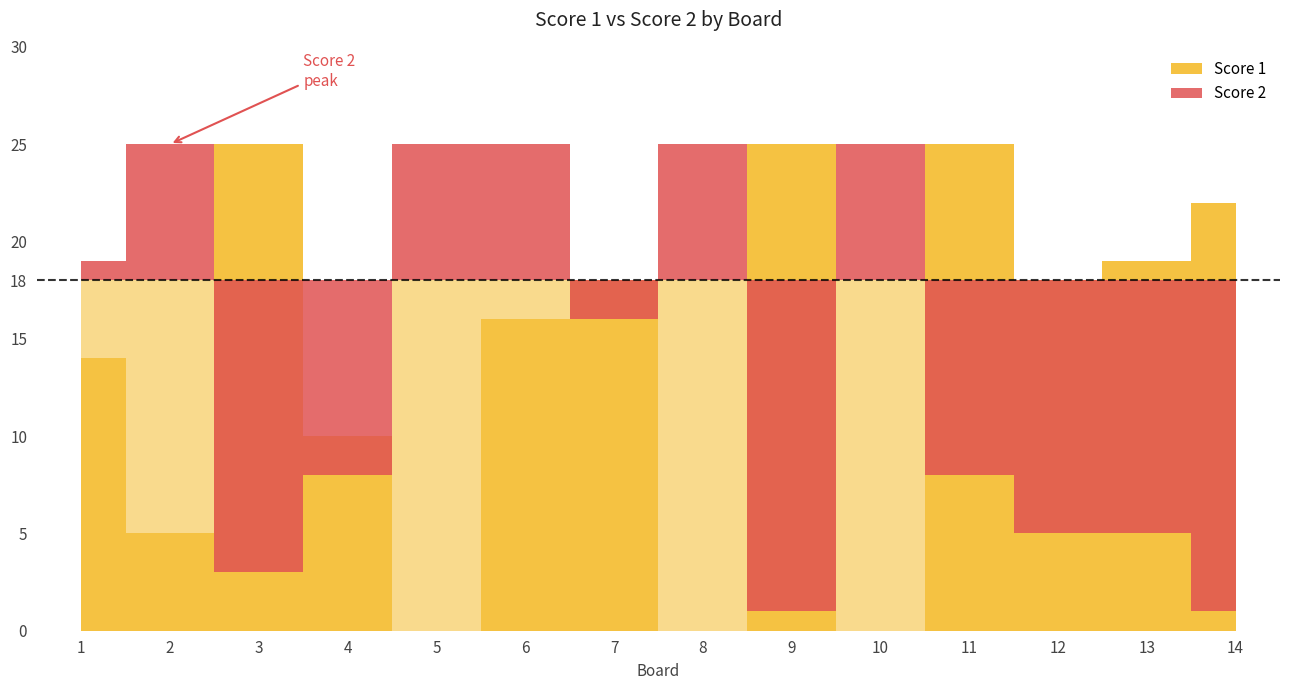

Is the value of Score 2 at 1 greater than the value of Score 1 at 7?

Yes